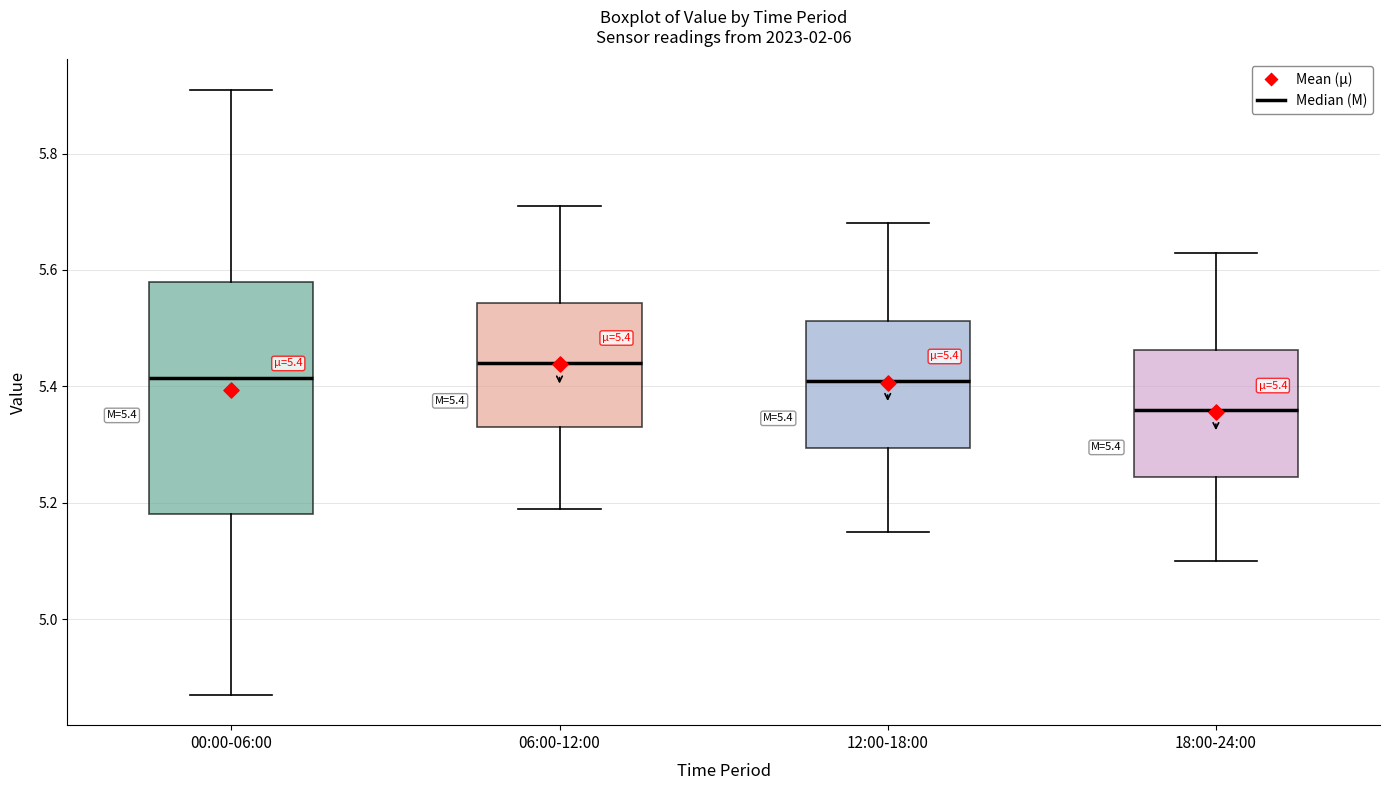

Which box's median line is the highest?

06:00-12:00